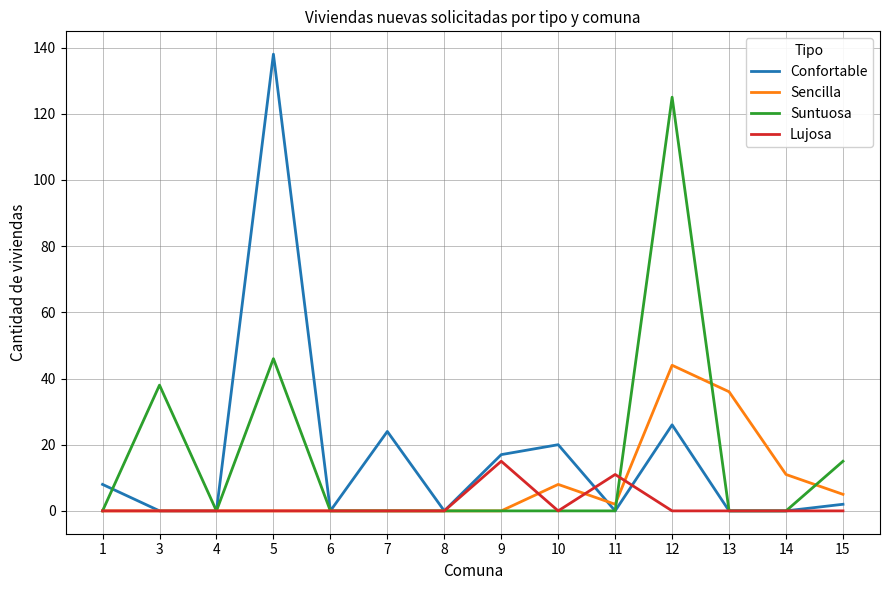

At which category is the sum across all series the highest?

12